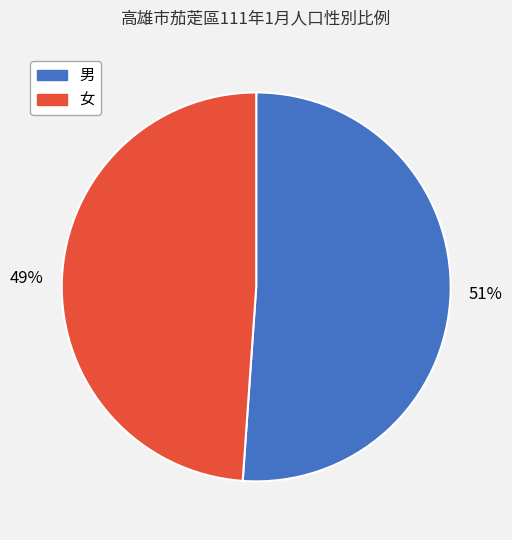

What is the majority slice?

男